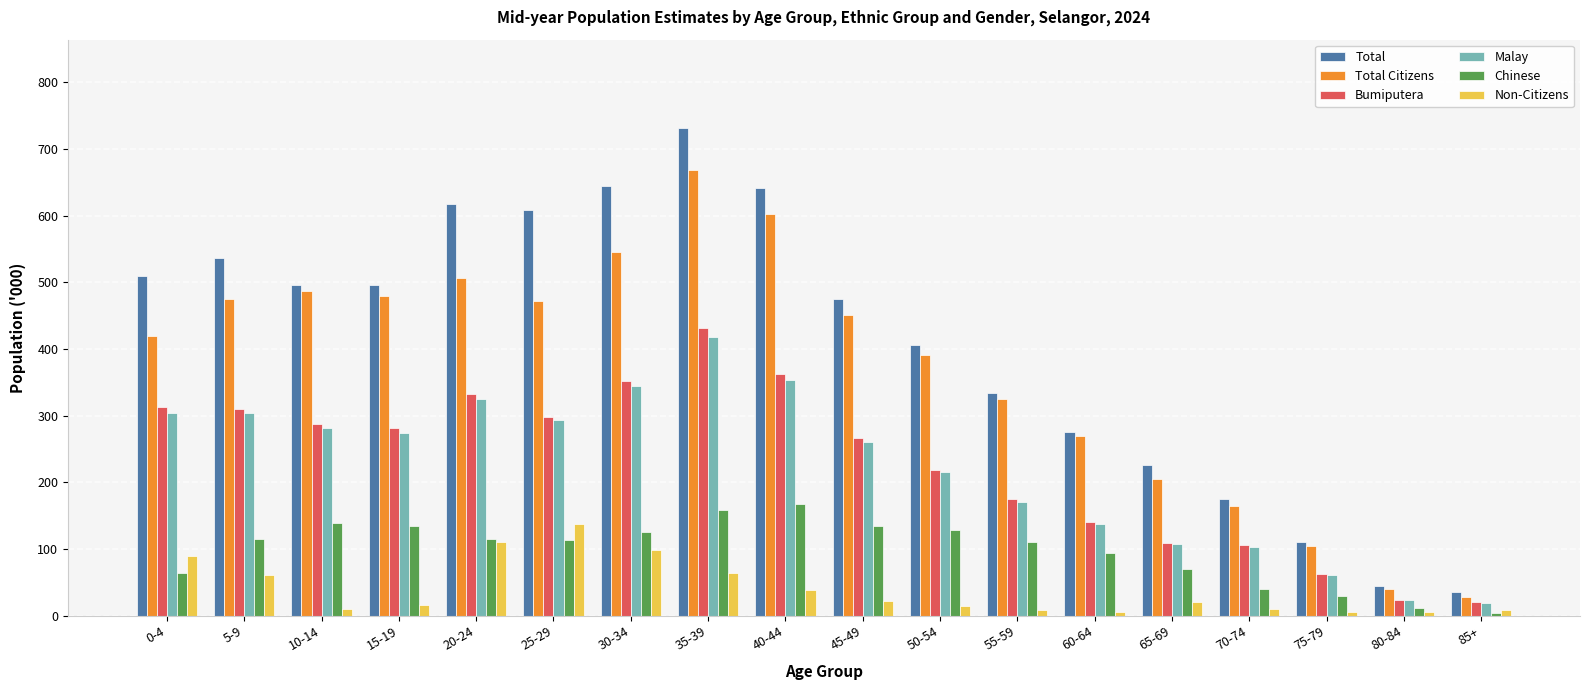

What is the maximum value for Bumiputera?

431.8